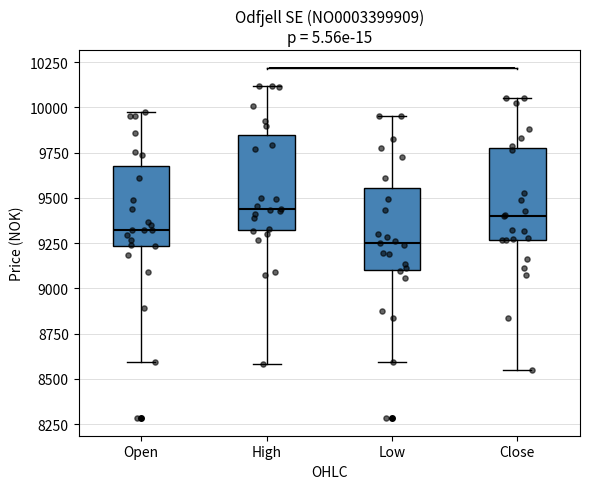

Reading left to right, transcribe this box plot: for each box, give where its median line is, the range the box spans, and where its two whiskers end, as read against the y-axis. The values are not printed on the chart, so give them approximately, as read against the axis.

Open: median 9300, box 9250 to 9650, whiskers 8600 to 9950
High: median 9450, box 9300 to 9850, whiskers 8600 to 10100
Low: median 9250, box 9100 to 9550, whiskers 8600 to 9950
Close: median 9400, box 9250 to 9750, whiskers 8550 to 10050